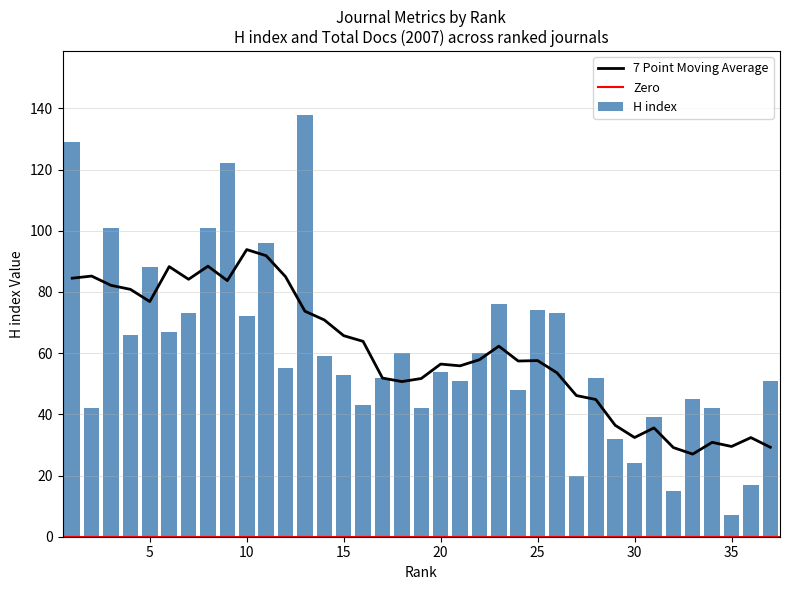

What is the average value?

61